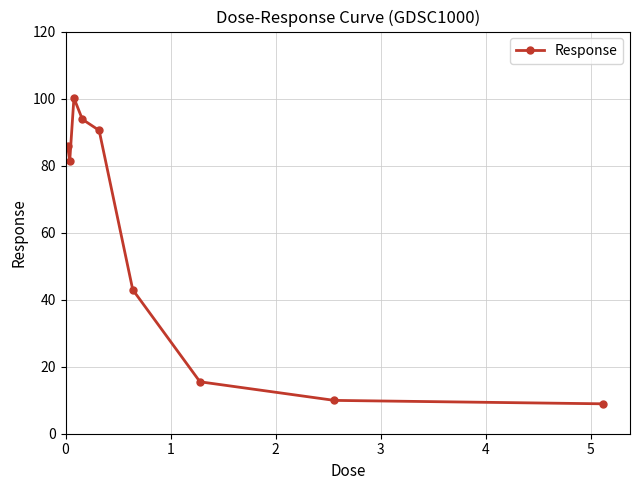

Reading left to right, what are all the values shown in this chart?

85.7	81.4	100.2	93.8	90.5	43.0	15.5	9.9	8.9